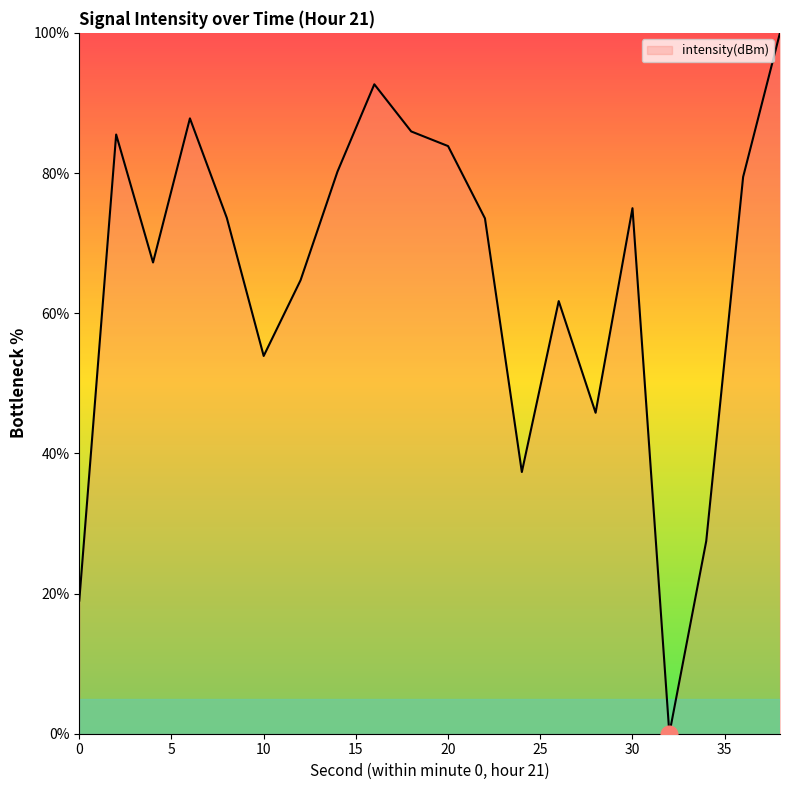

What is the difference between the maximum and minimum values?

100.0